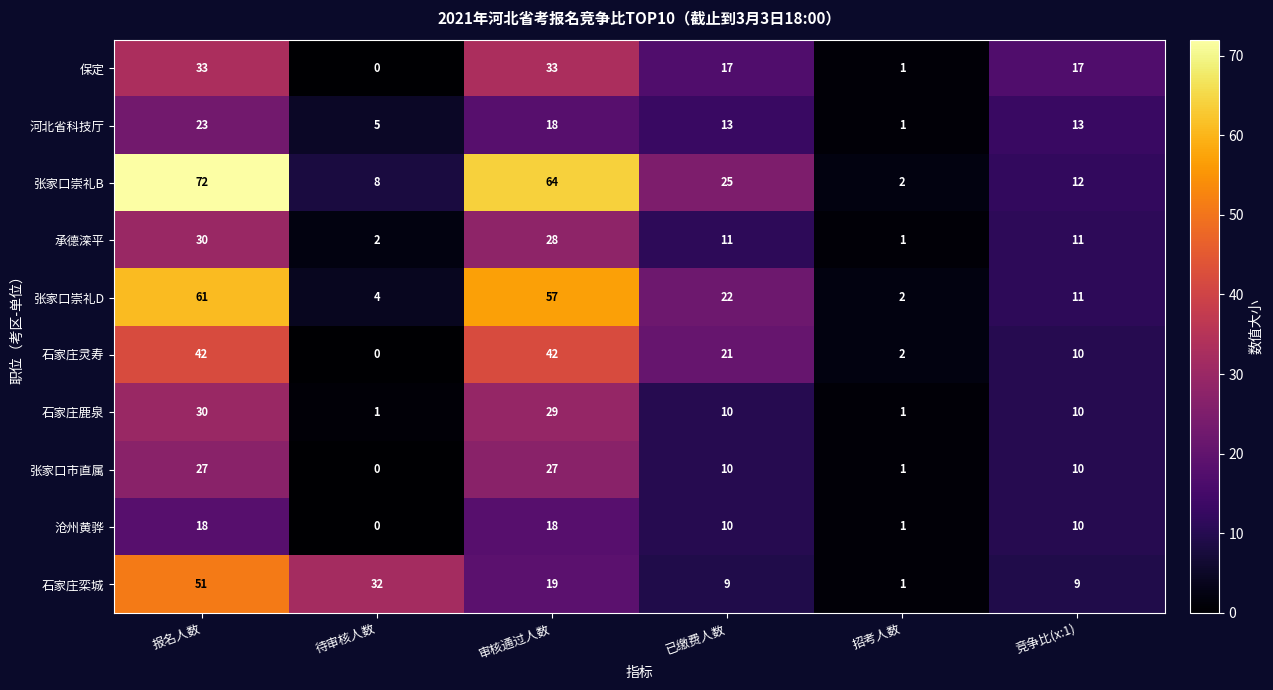

Rank the categories by 张家口崇礼B value from highest to lowest.

报名人数, 审核通过人数, 已缴费人数, 竞争比(x:1), 待审核人数, 招考人数